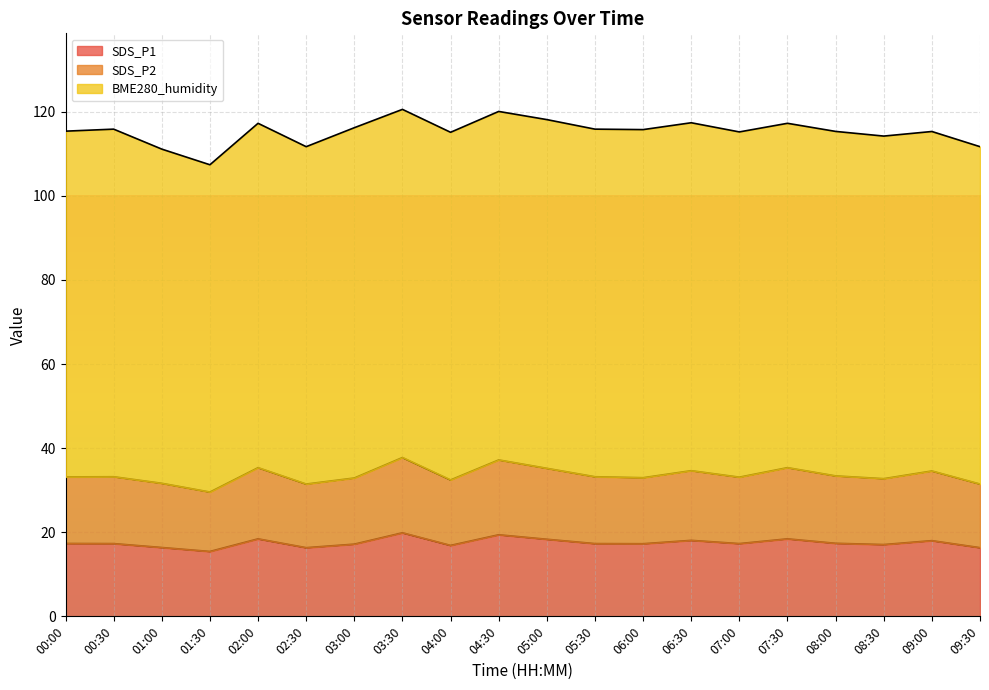

What is the total value across all series at 09:00?

115.3